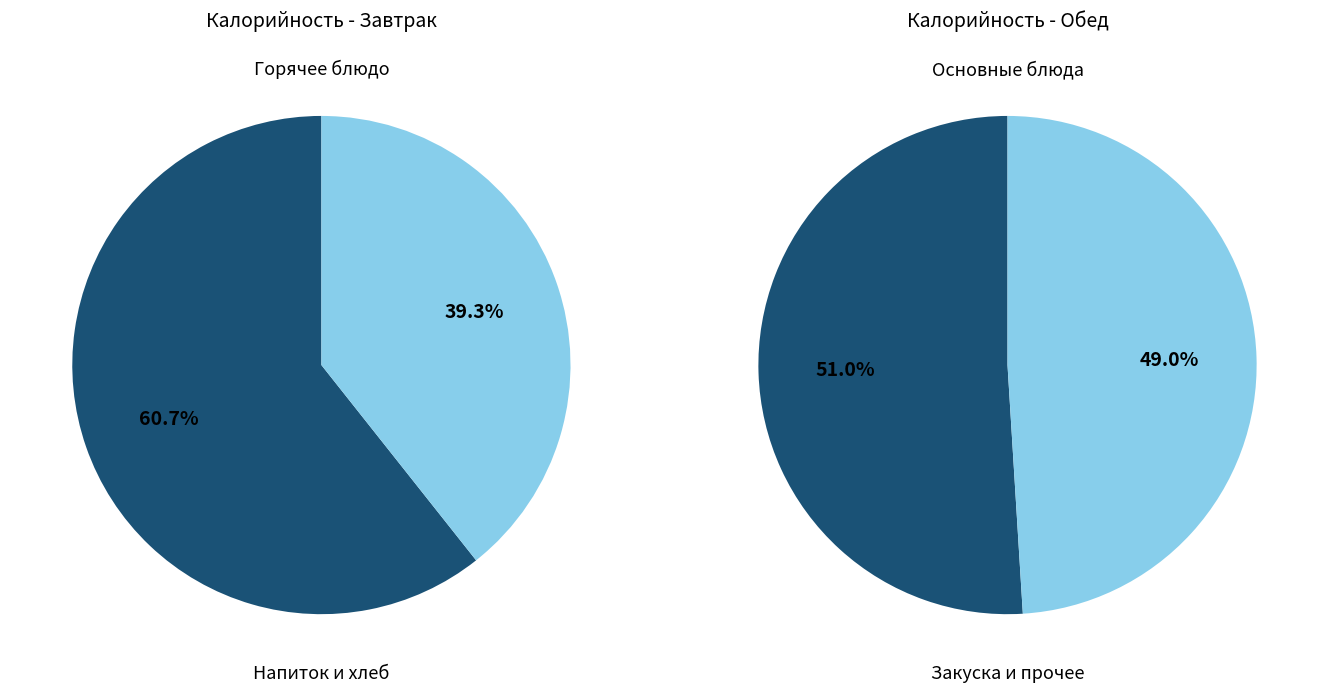

To the nearest percent, what is the difference between the largest and smallest slice percentages?

21%